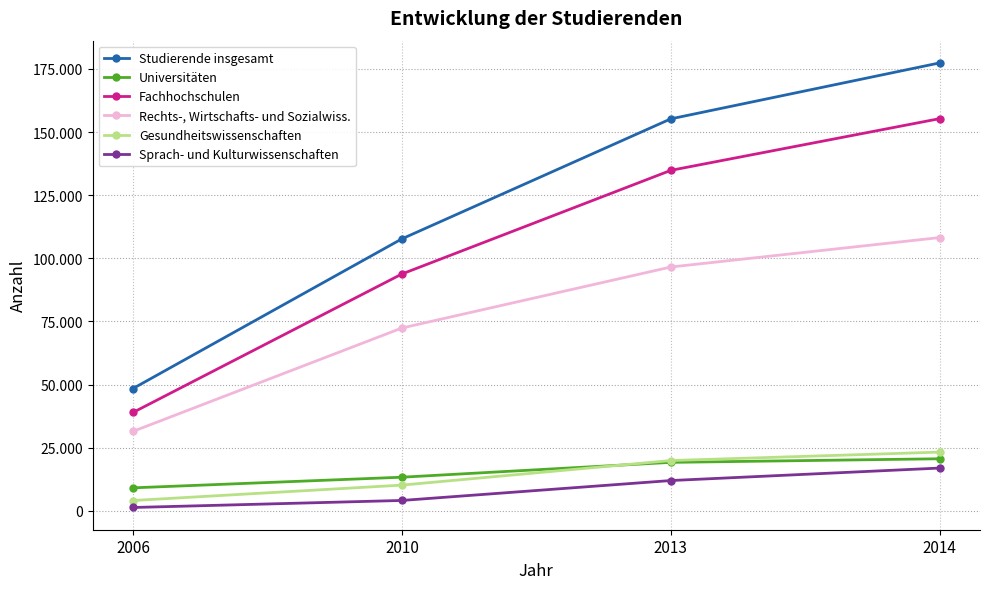

What is the spread (max minus min) of values at 2013?

143242